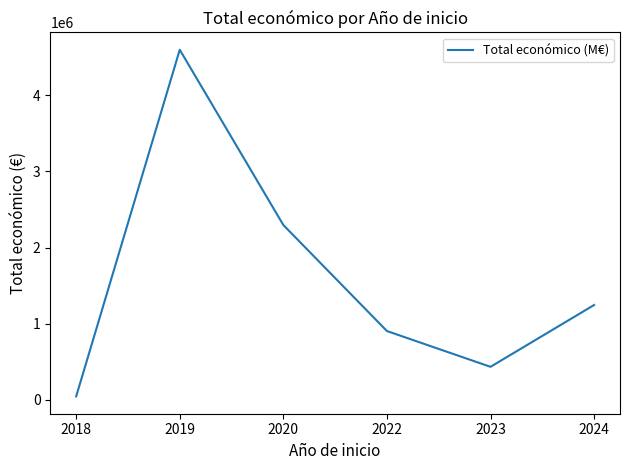

List the labels in order of value, largest first.

2019, 2020, 2024, 2022, 2023, 2018